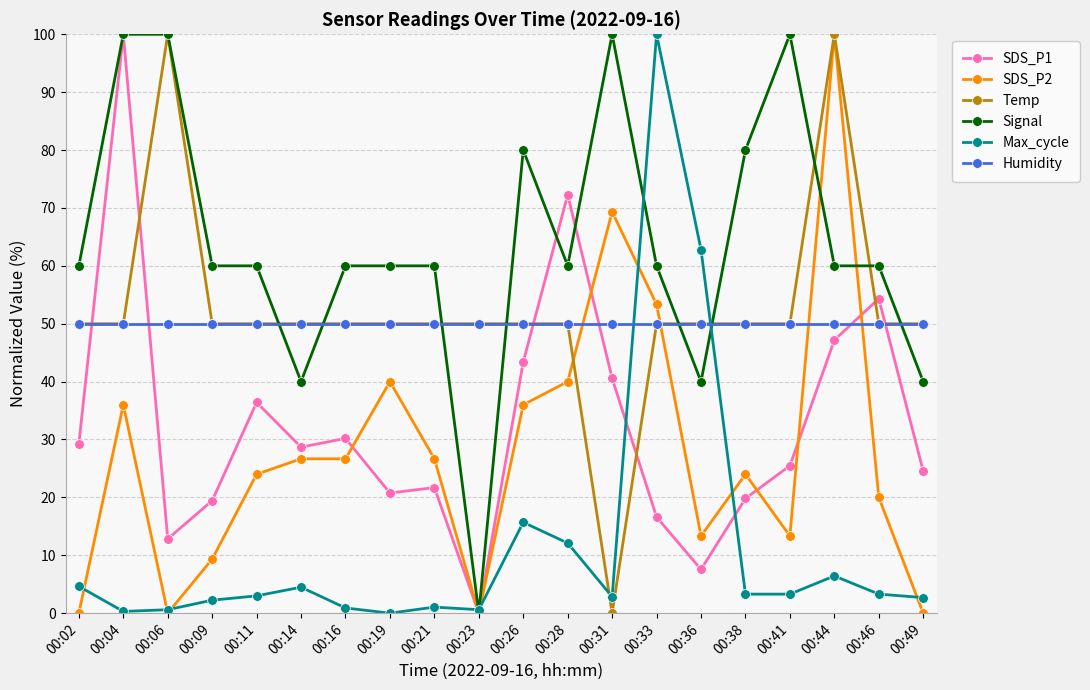

What is the difference between the highest and lowest values at 00:38?

76.7